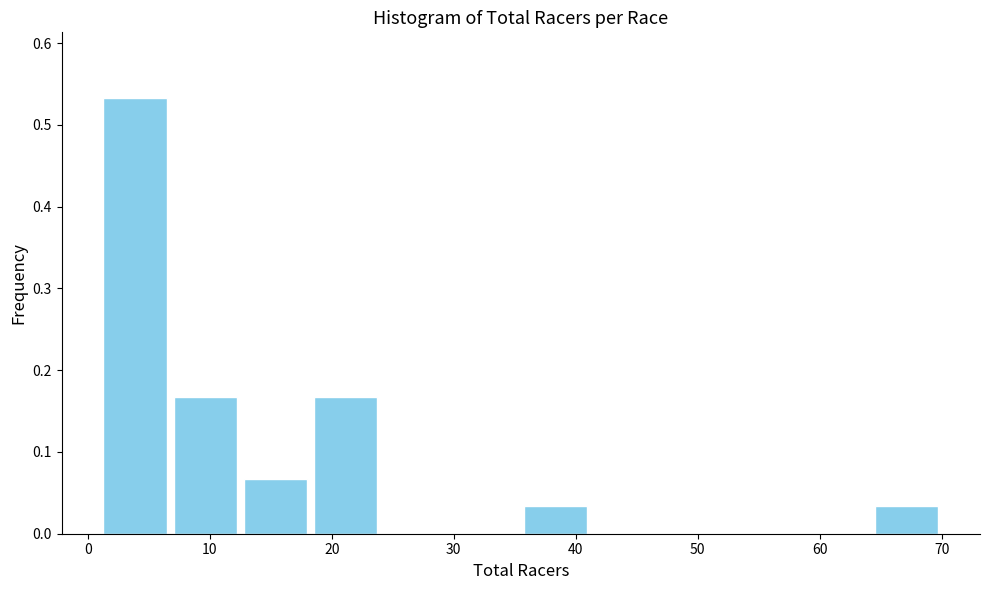

Over which range of the x-axis is the bar tallest?

1 to 7